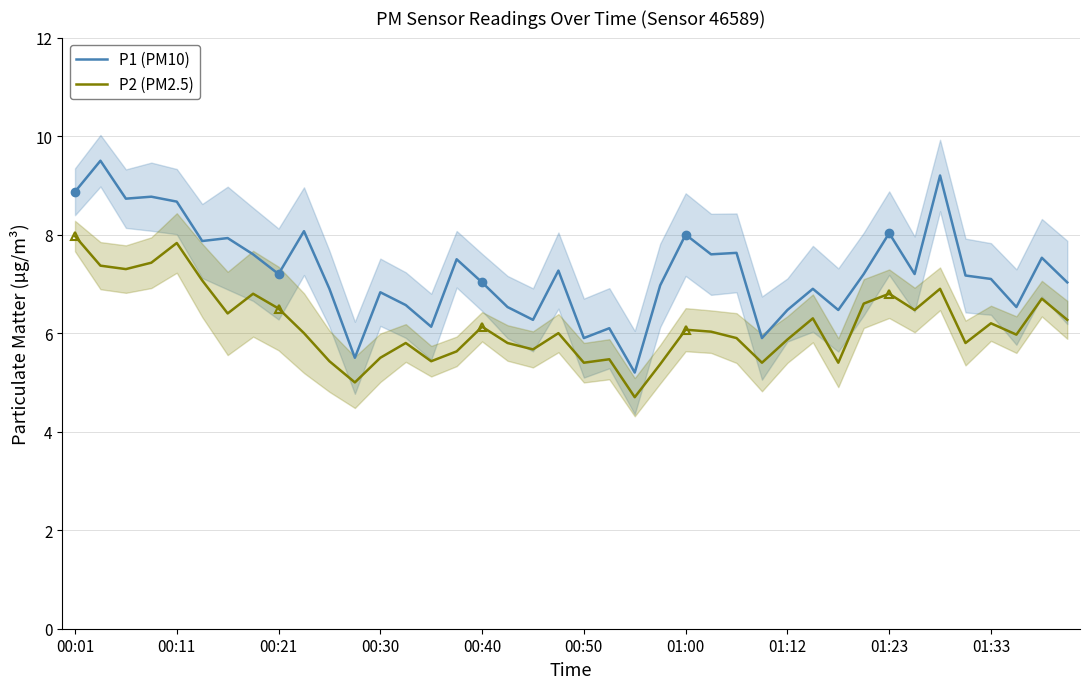

What are all the series names shown in the legend?

P1 (PM10), P2 (PM2.5)